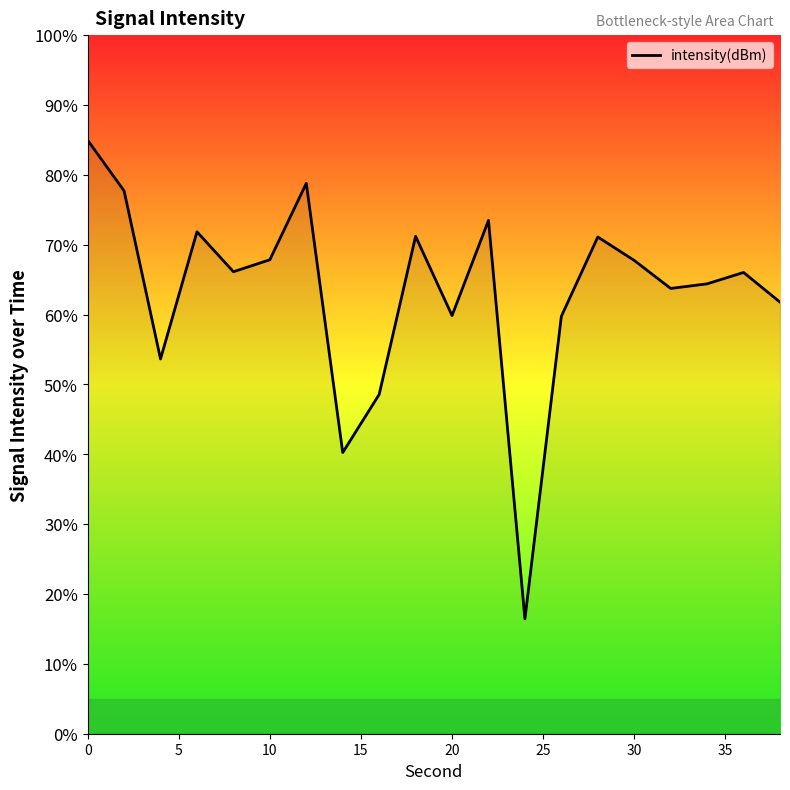

What is the greatest value displayed?

85.0